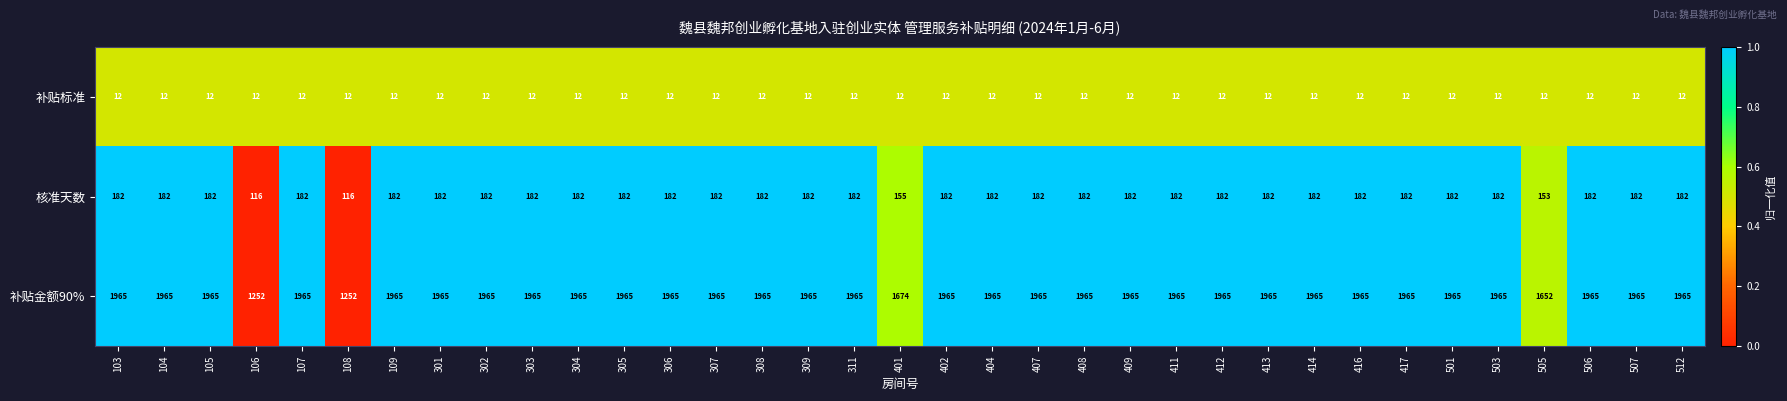

What is the average value of the 补贴金额90% series?

1907